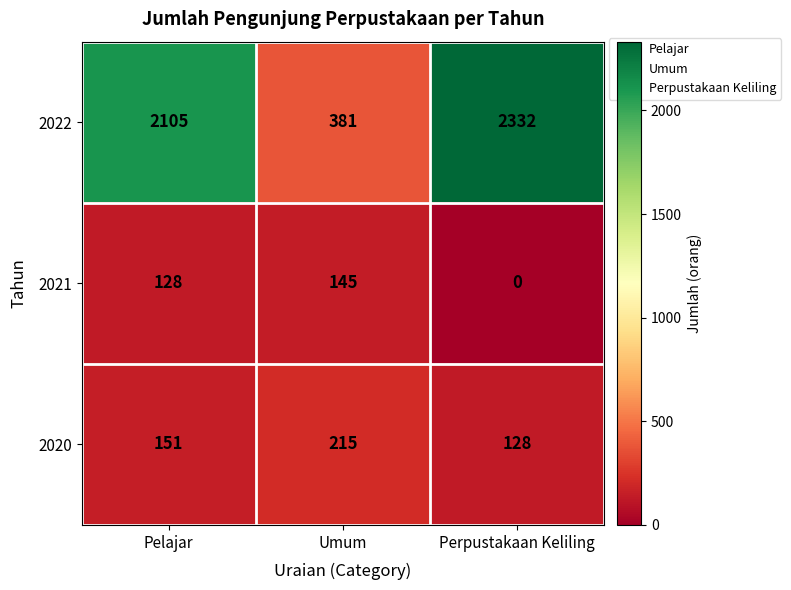

What is the greatest value displayed?

2332